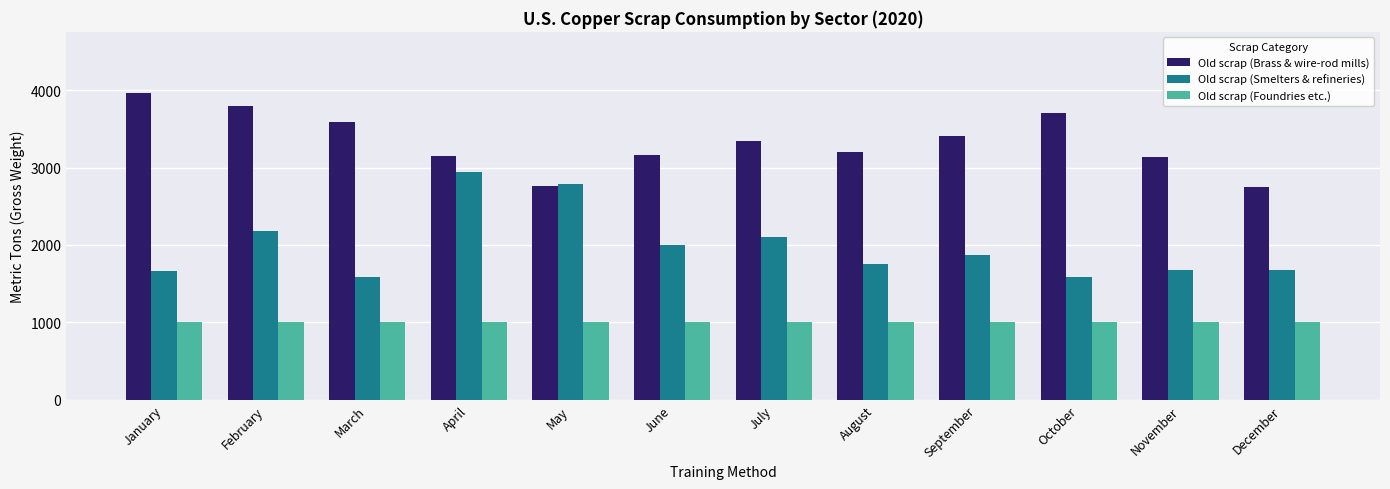

The value of Old scrap (Foundries etc.) at September is 1010. True or false?

True